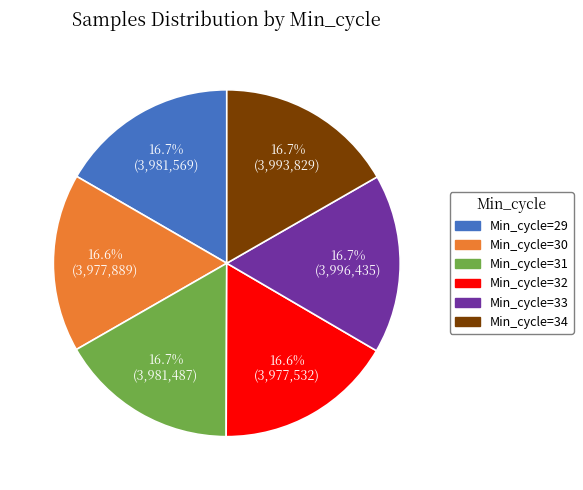

What is the total percentage of Min_cycle=34 and Min_cycle=32?

33.3%